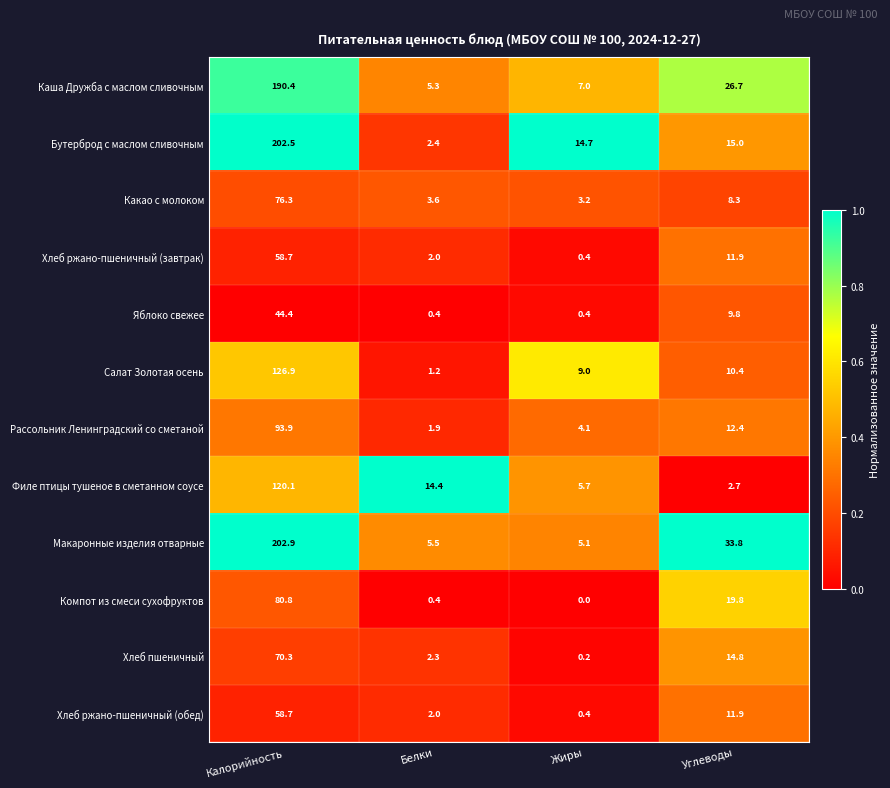

What is the difference between the maximum and minimum values in the Макаронные изделия отварные series?

197.8